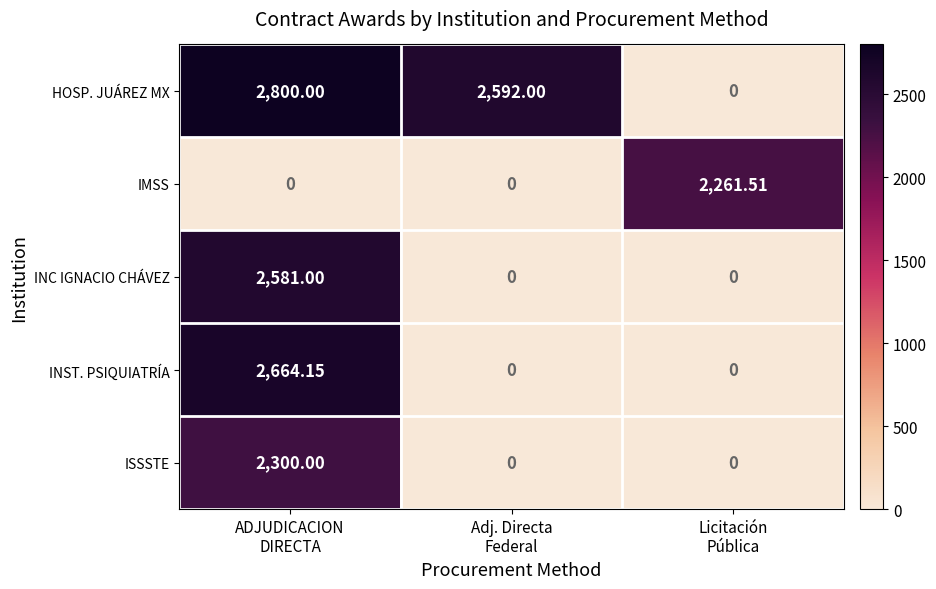

Rank the series by their maximum value, from highest to lowest.

HOSP. JUÁREZ MX, INST. PSIQUIATRÍA, INC IGNACIO CHÁVEZ, ISSSTE, IMSS